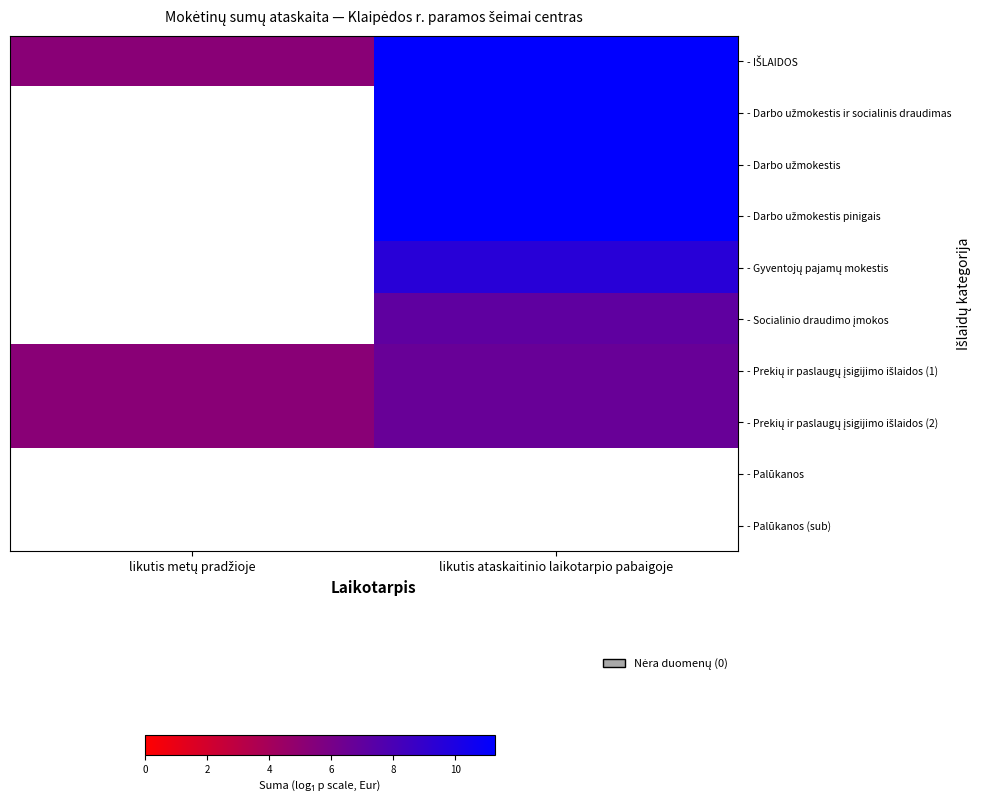

What is the smallest value displayed?

5.2